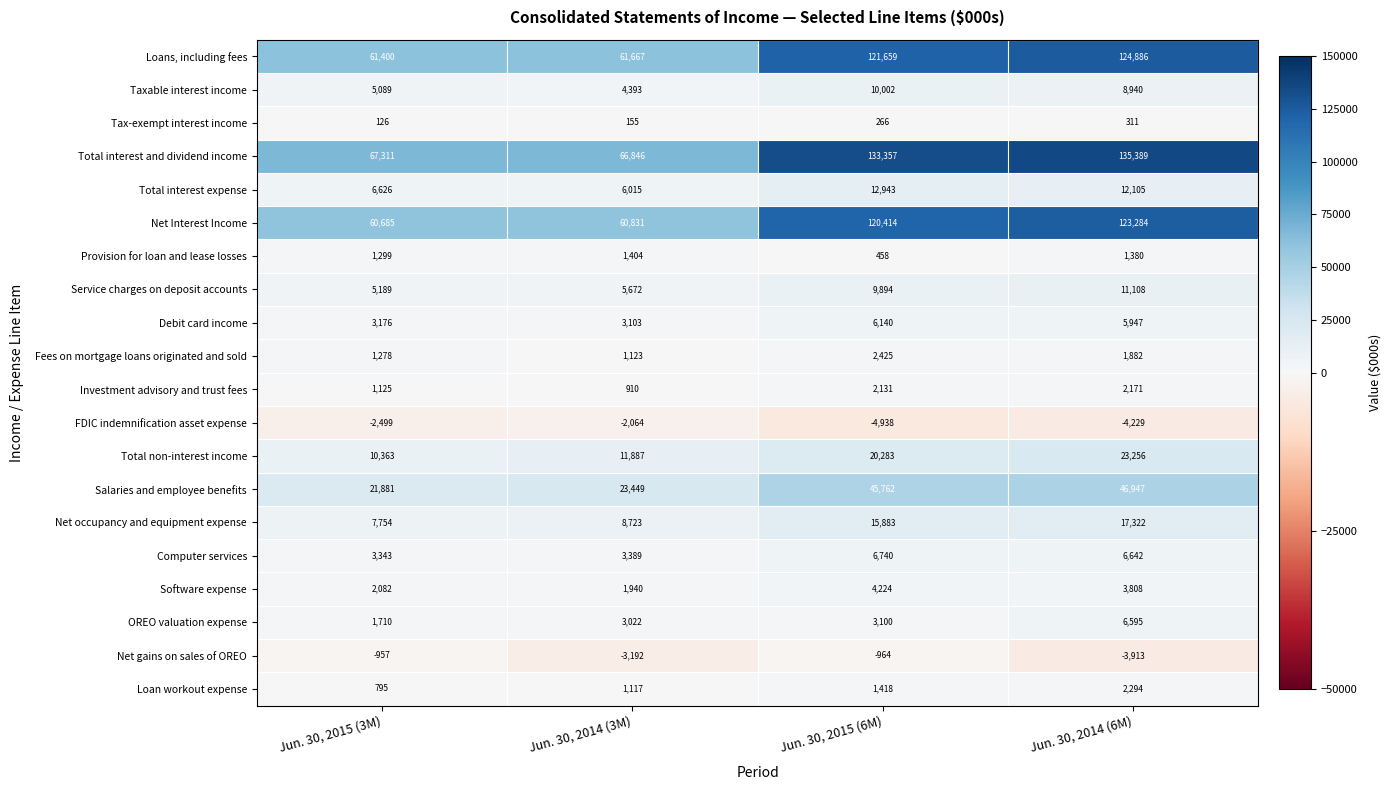

What is the difference between the Net occupancy and equipment expense values at Jun. 30, 2015 (6M) and Jun. 30, 2014 (6M)?

1439